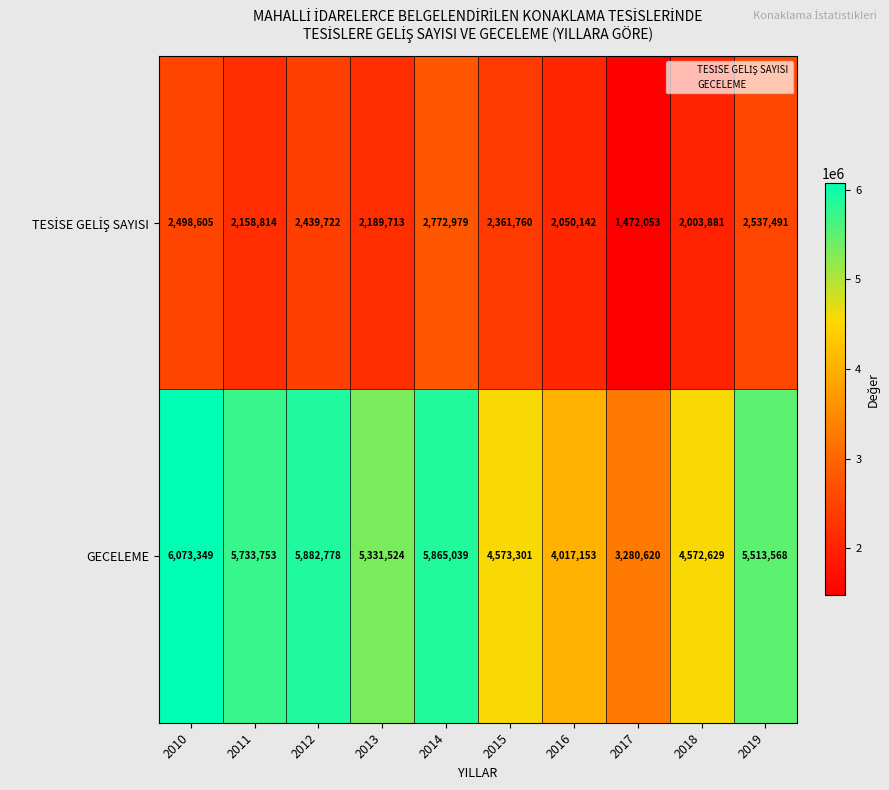

Which series changed the most between 2012 and 2013?

GECELEME